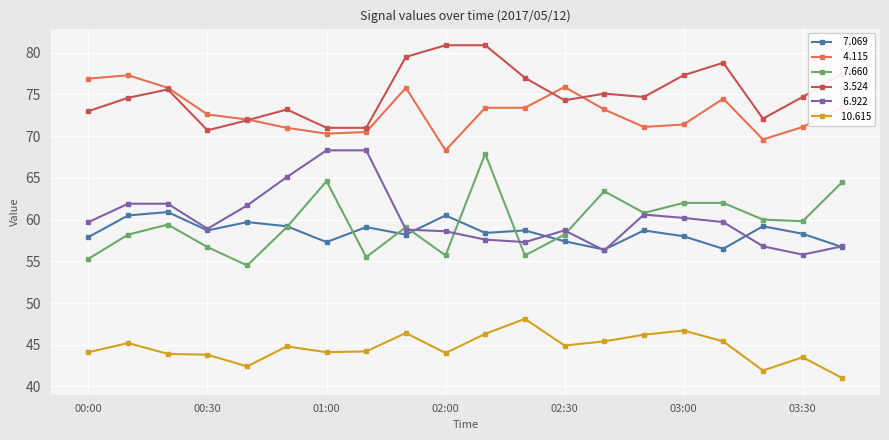

What is the greatest value displayed?

80.9